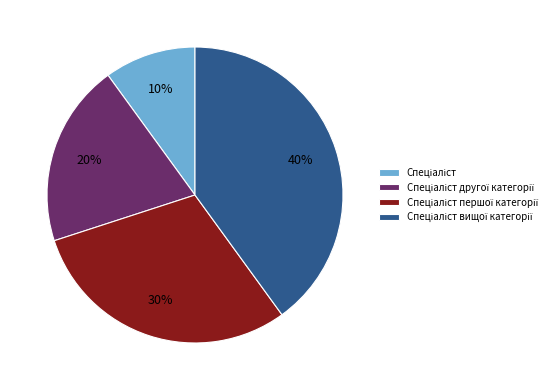

To the nearest percent, what is the difference between the largest and smallest slice percentages?

30%